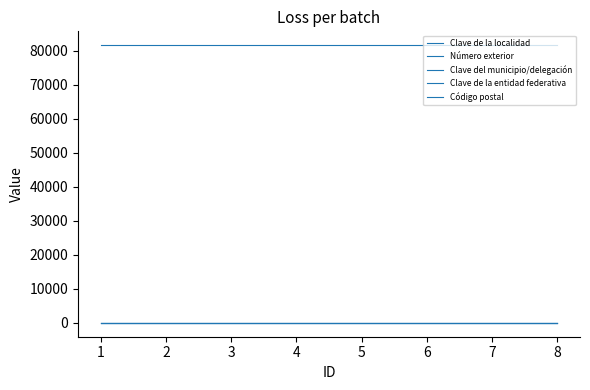

True or false: Clave de la entidad federativa and Clave del municipio/delegación cross at least once.

False